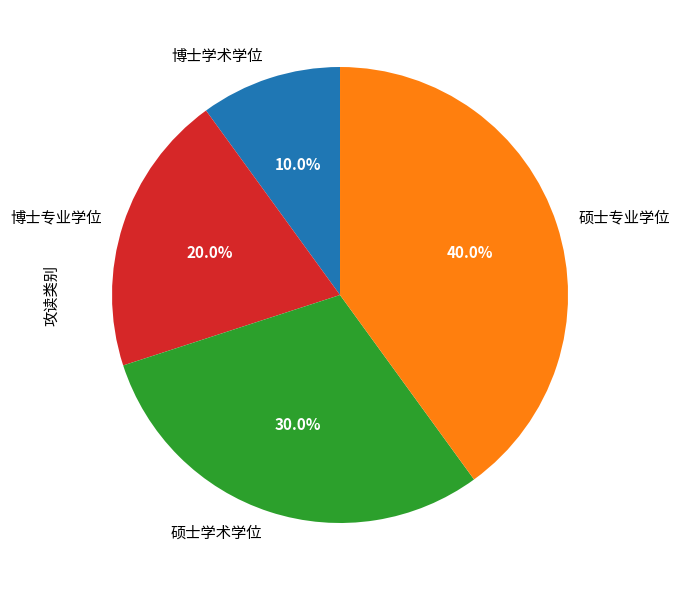

What is the ratio of the value at 博士学术学位 to the value at 硕士学术学位?

0.3